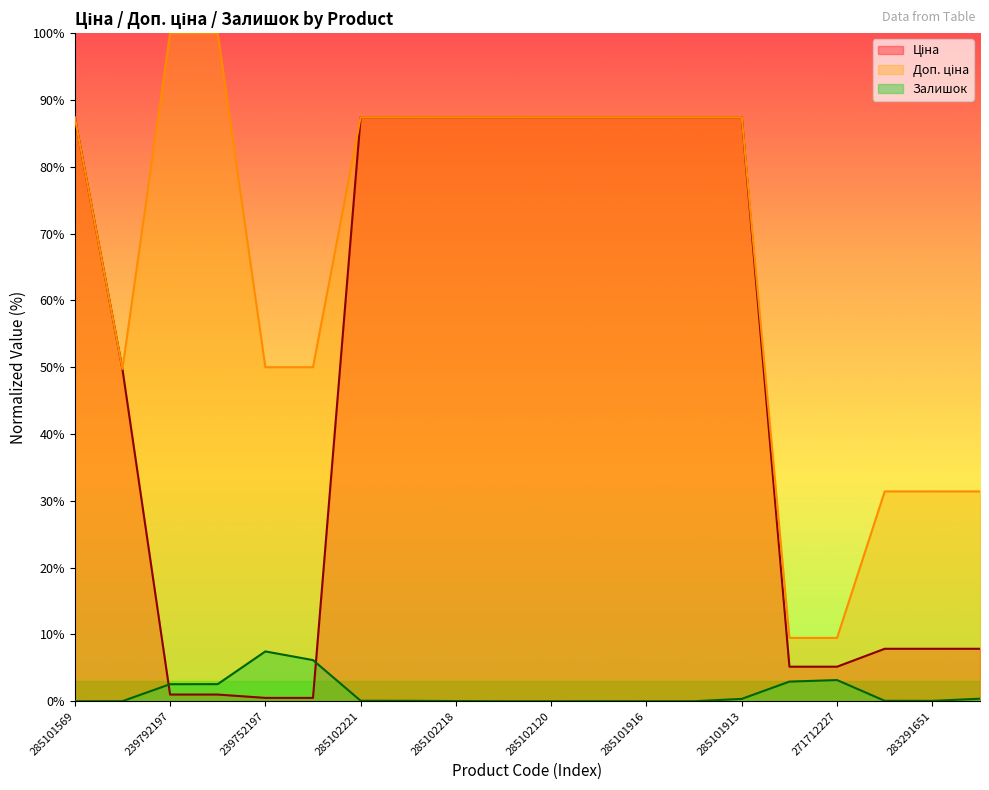

What is the label of the 6th point from the right?

285101913